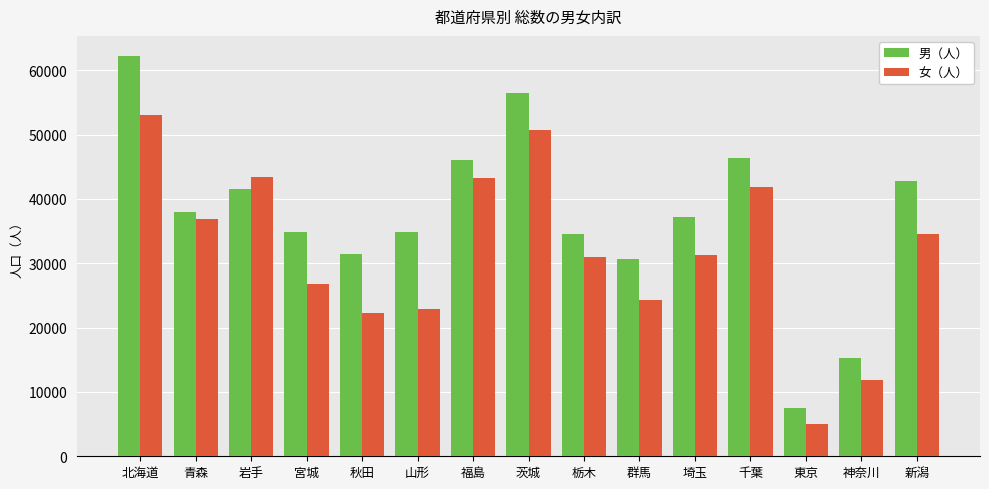

What is the total value across all series at 青森?

74831